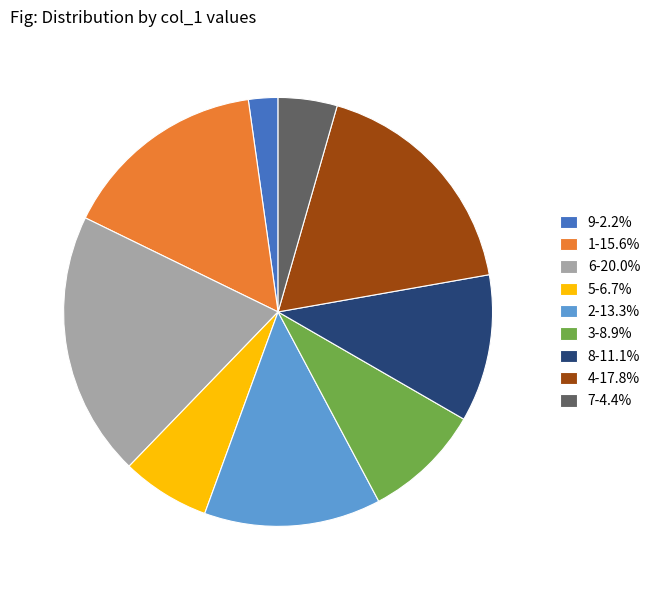

How many slices are in this pie chart?

9